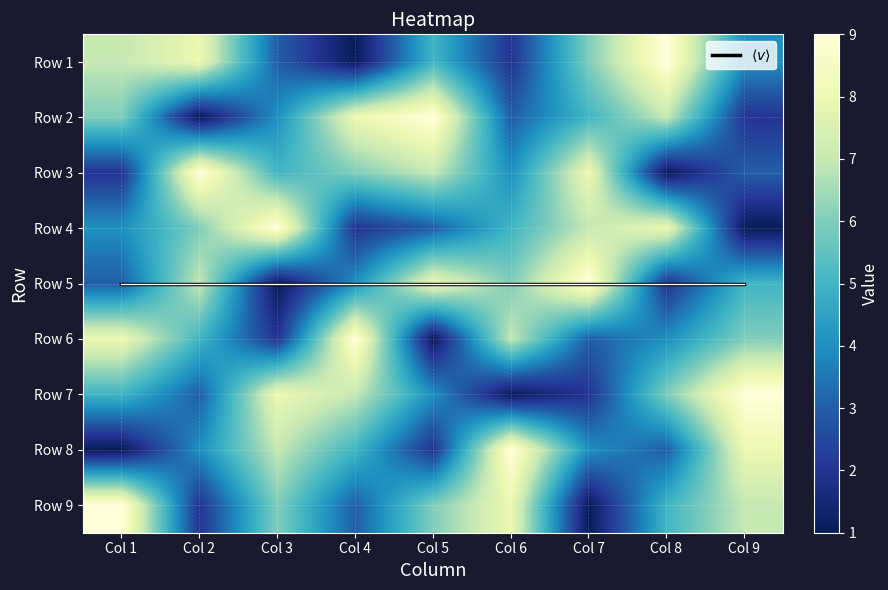

Rank the categories by Row 1 value from highest to lowest.

Col 8, Col 2, Col 1, Col 7, Col 5, Col 9, Col 3, Col 6, Col 4